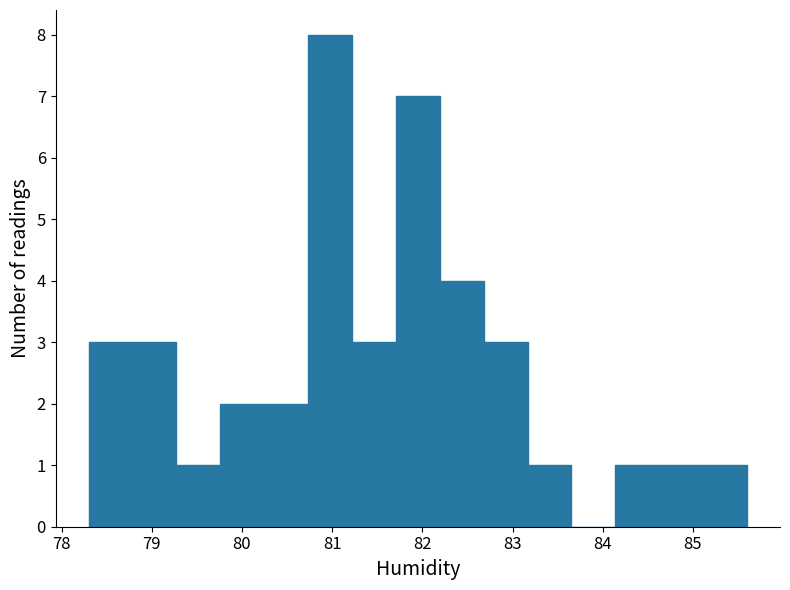

How tall is the bar that spans 81.7 to 82.2 on the x-axis? Neither the bar edges nor the heights are printed on the chart, so give them approximately, as read against the axes.

7